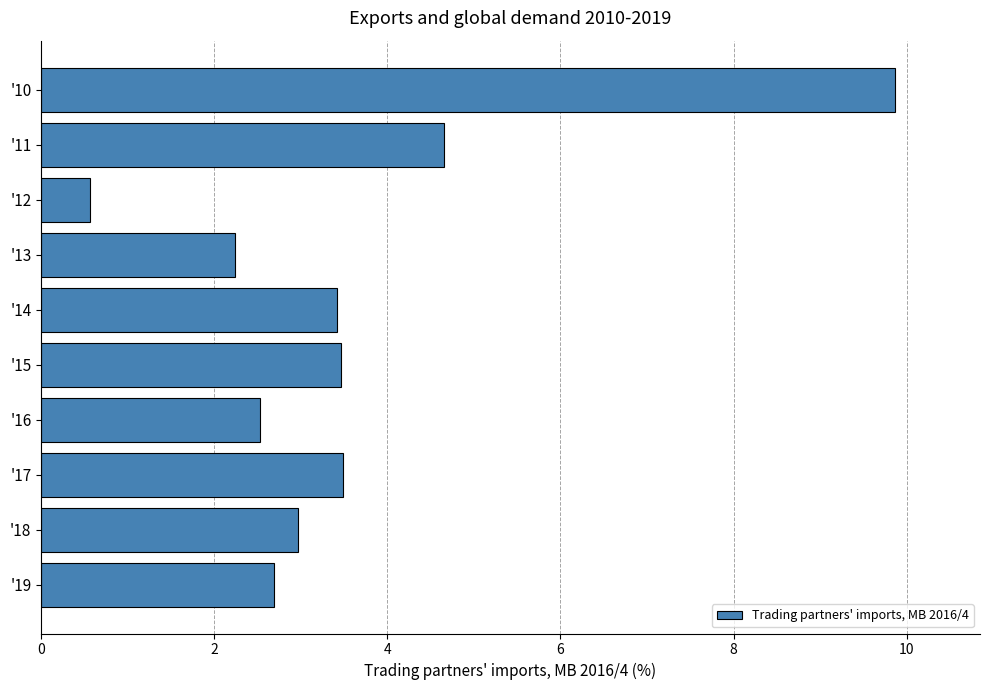

What is the difference between the second highest and minimum values?

4.1